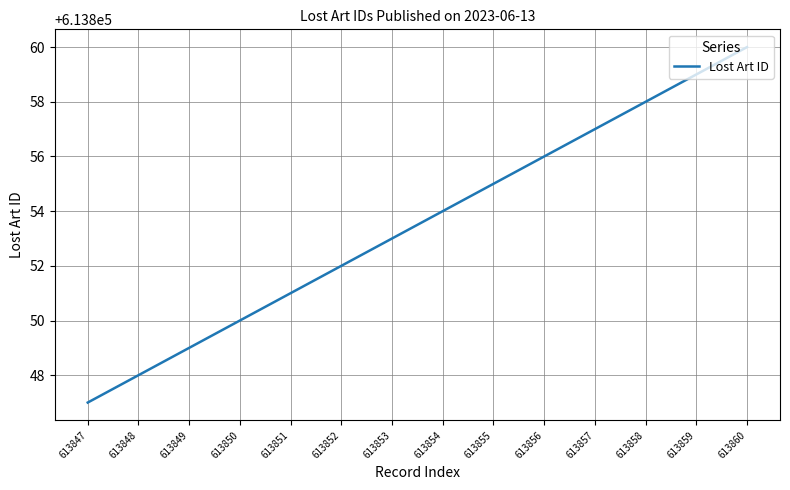

True or false: there are more than 1 points higher than both neighbors.

False